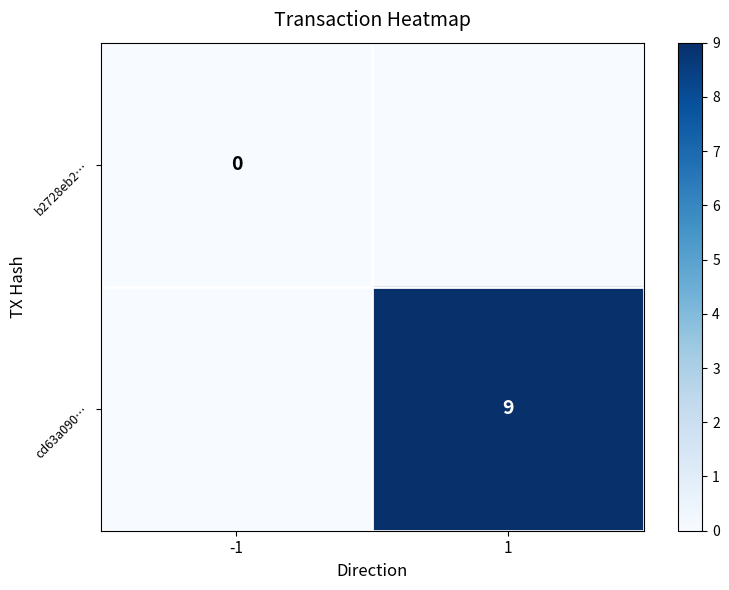

At which category is the sum across all series the highest?

1